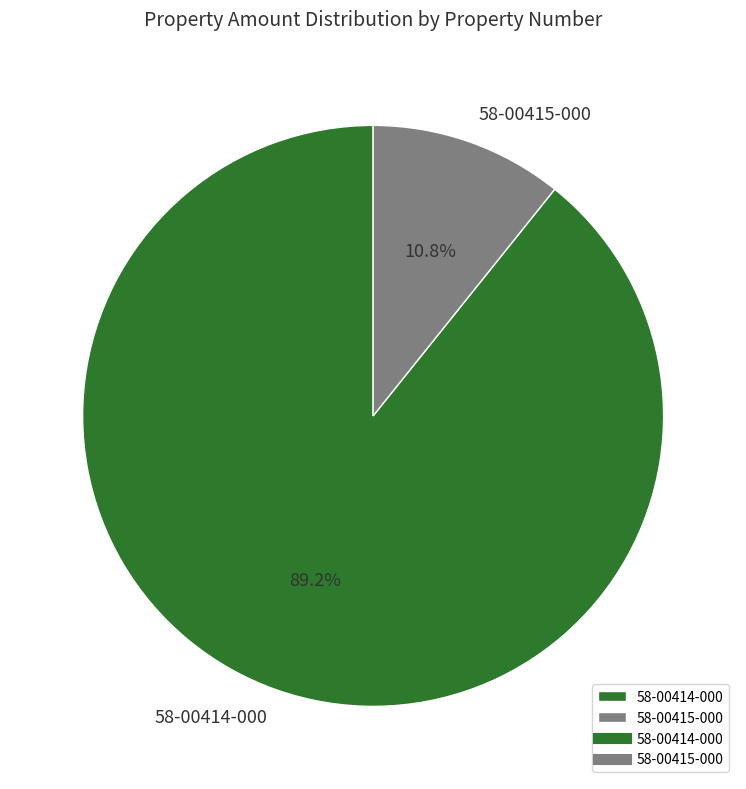

What percentage is the 58-00415-000 slice, to the nearest percent?

11%